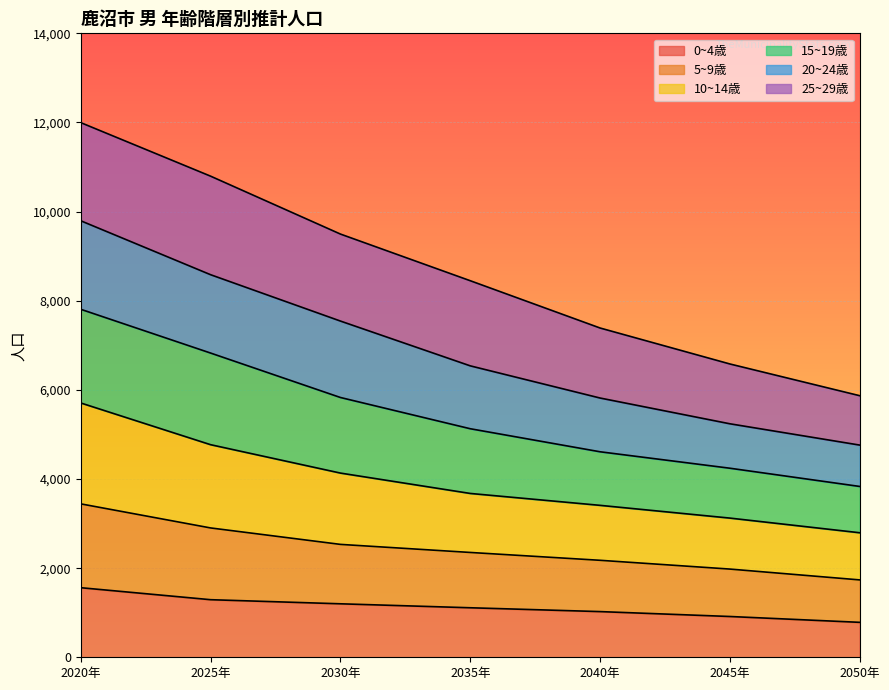

What is the lowest value of the 0~4歳 series?

784